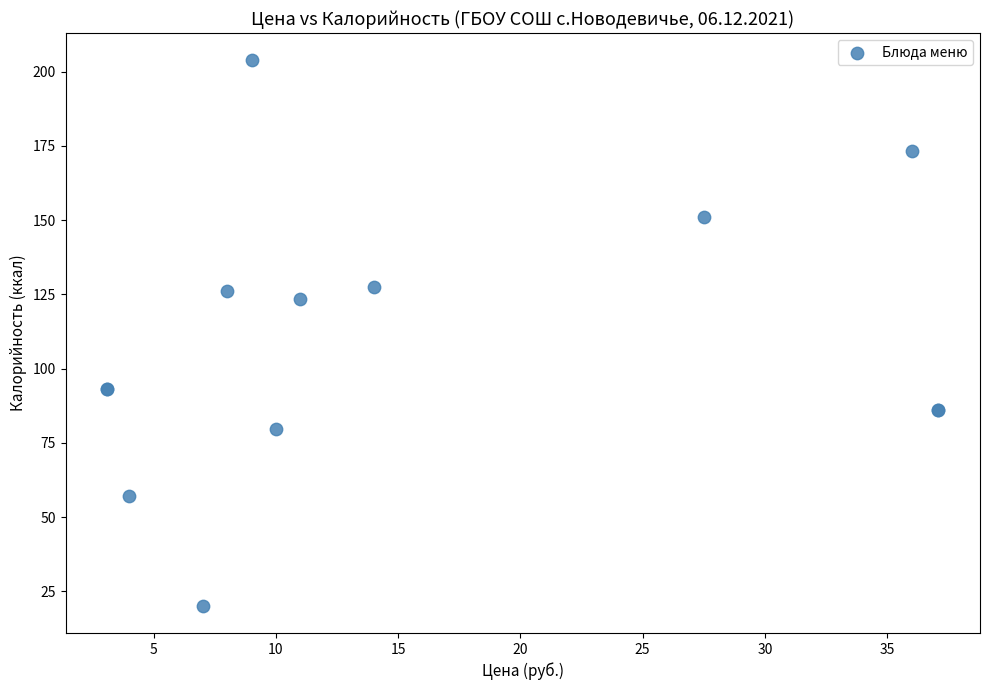

What Y value in the scatter plot is closest to 111?

123.5